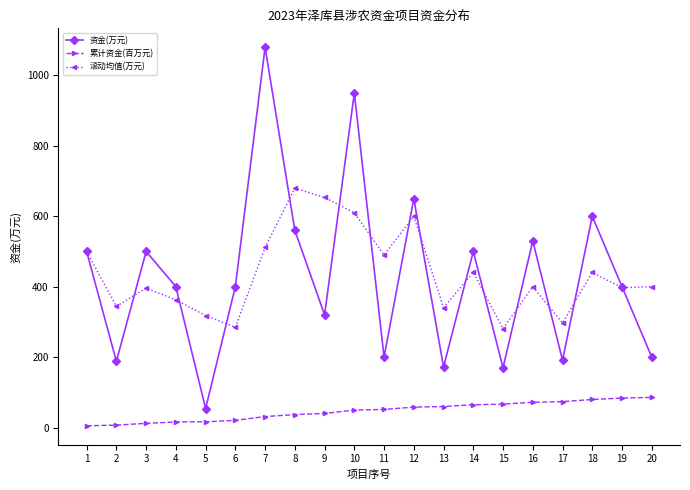

What are all the series names shown in the legend?

资金(万元), 累计资金(百万元), 滚动均值(万元)